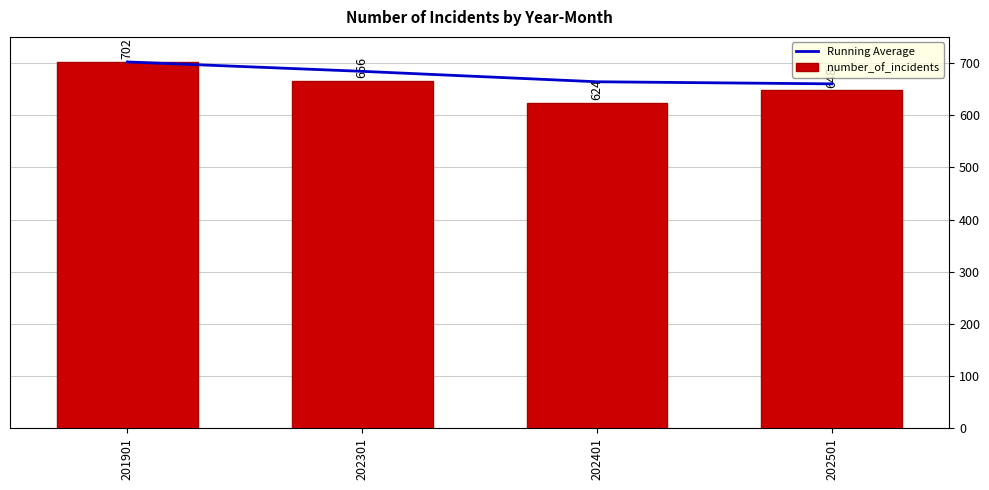

Rank the series by their maximum value, from lowest to highest.

Running Average, number_of_incidents